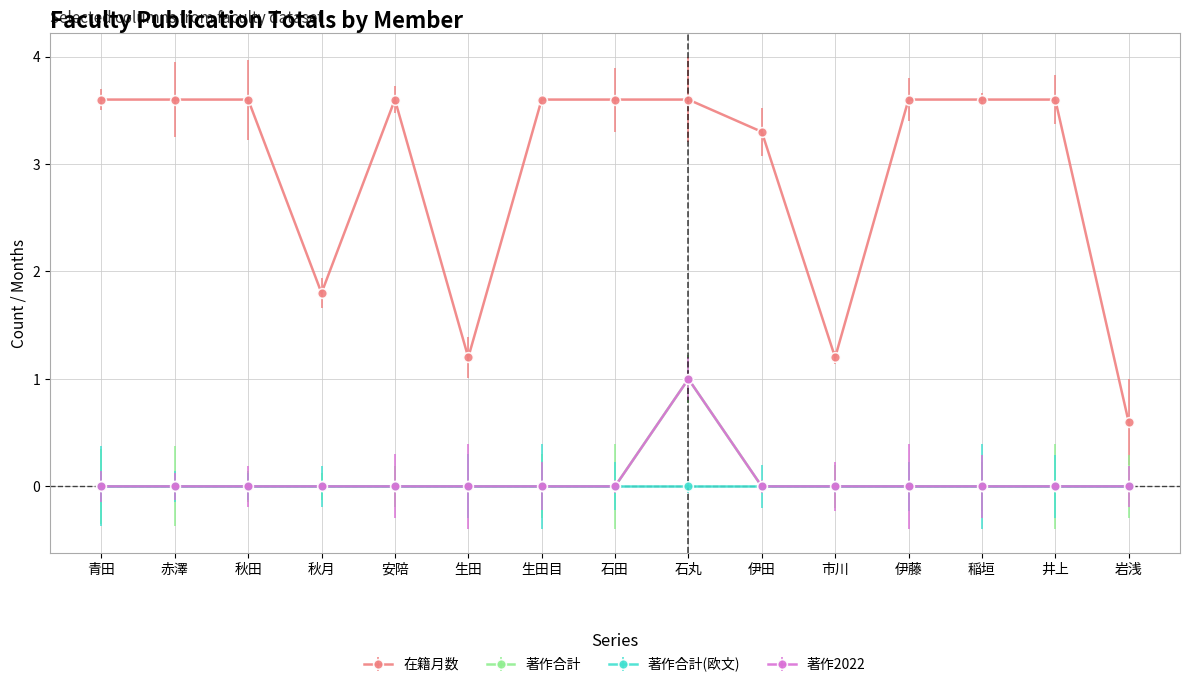

What is the sum of all 著作合計 values?

1.0